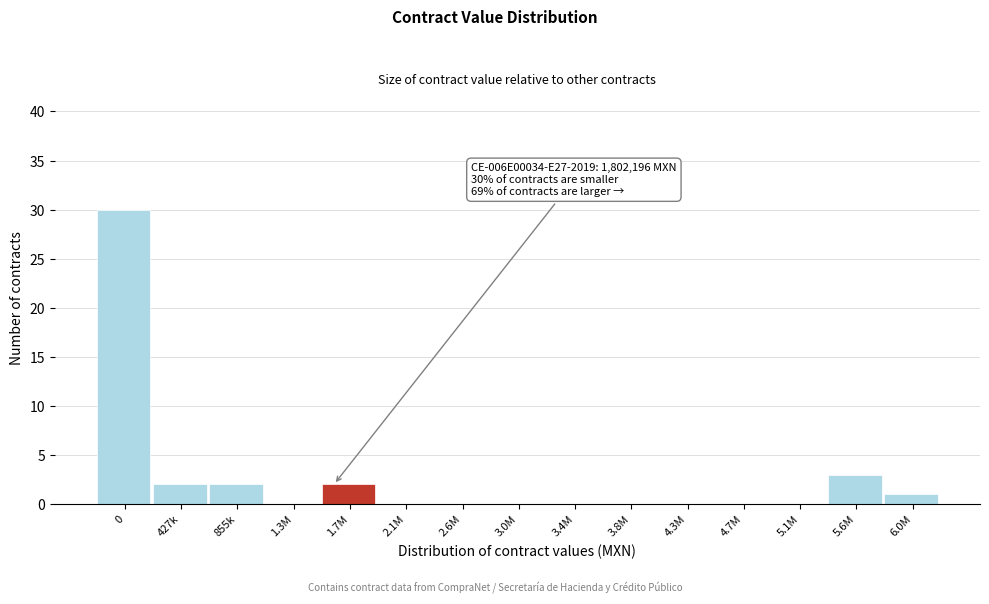

Reading left to right, extract all data points from this chart.

0=30	427k=2	855k=2	1.3M=0	1.7M=2	2.1M=0	2.6M=0	3.0M=0	3.4M=0	3.8M=0	4.3M=0	4.7M=0	5.1M=0	5.6M=3	6.0M=1